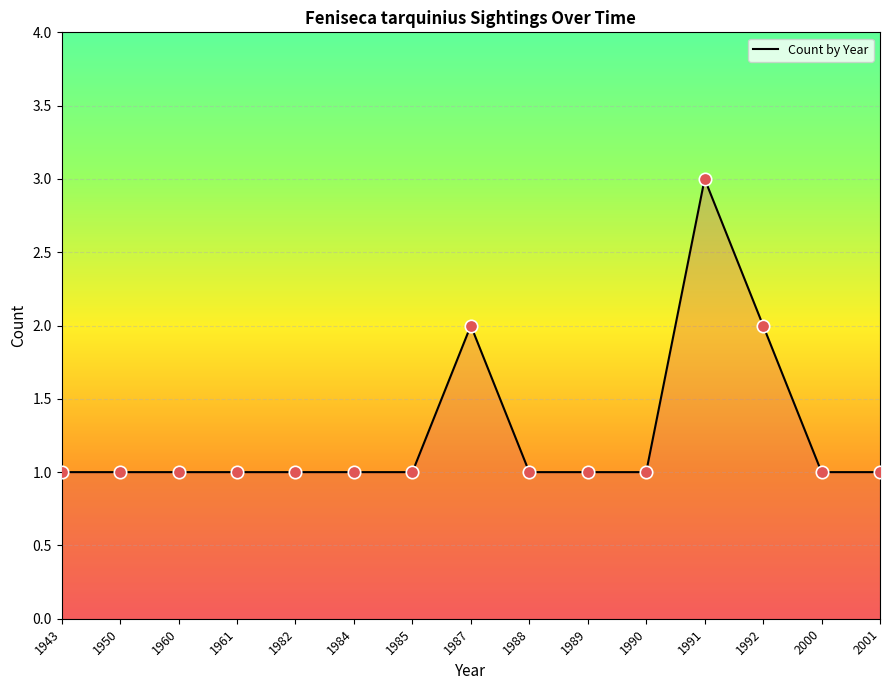

Approximately how many times larger is the value at 1988 compared to 1991?

0.3